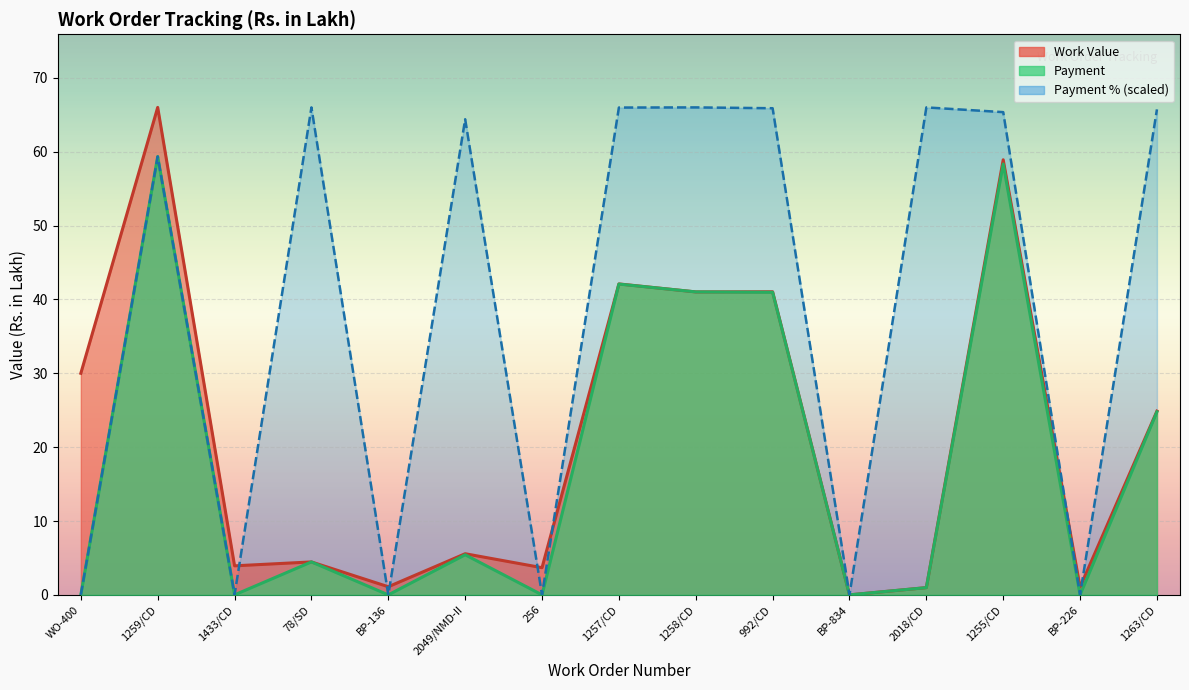

What is the difference between the second highest and second lowest values in the Payment % series?

66.0